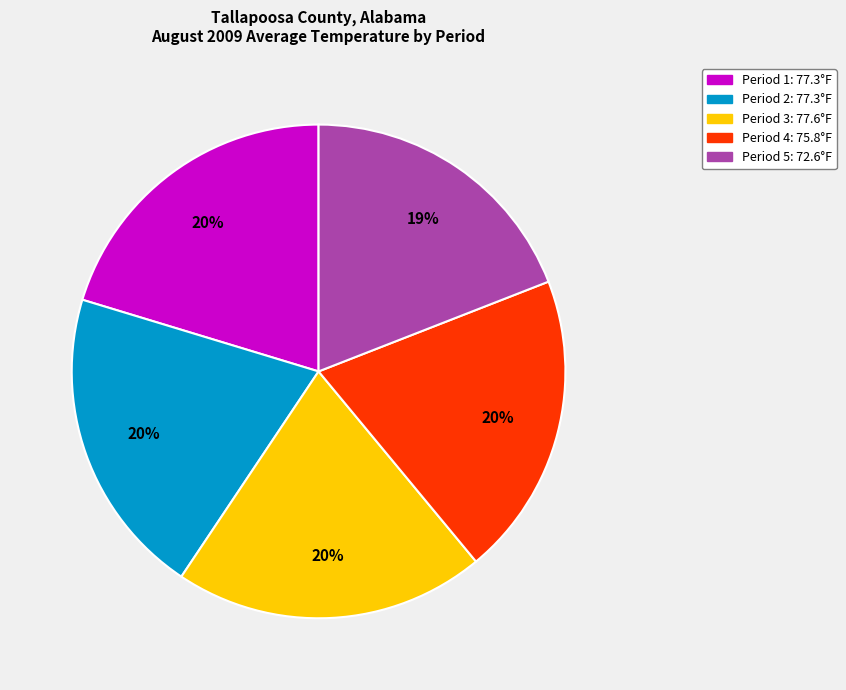

To the nearest percent, what is the average slice percentage?

20%